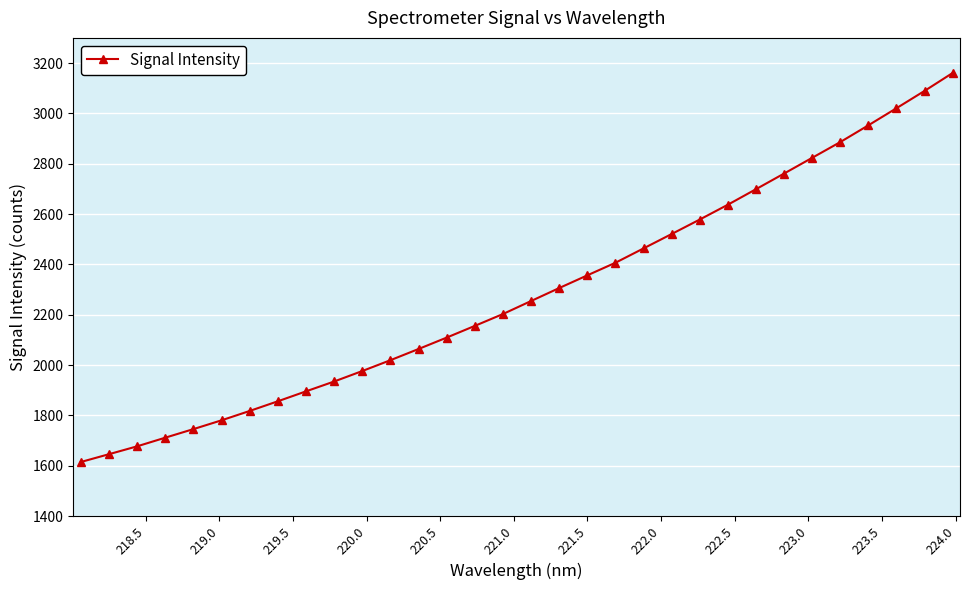

What is the difference between the maximum and minimum values?

1545.6